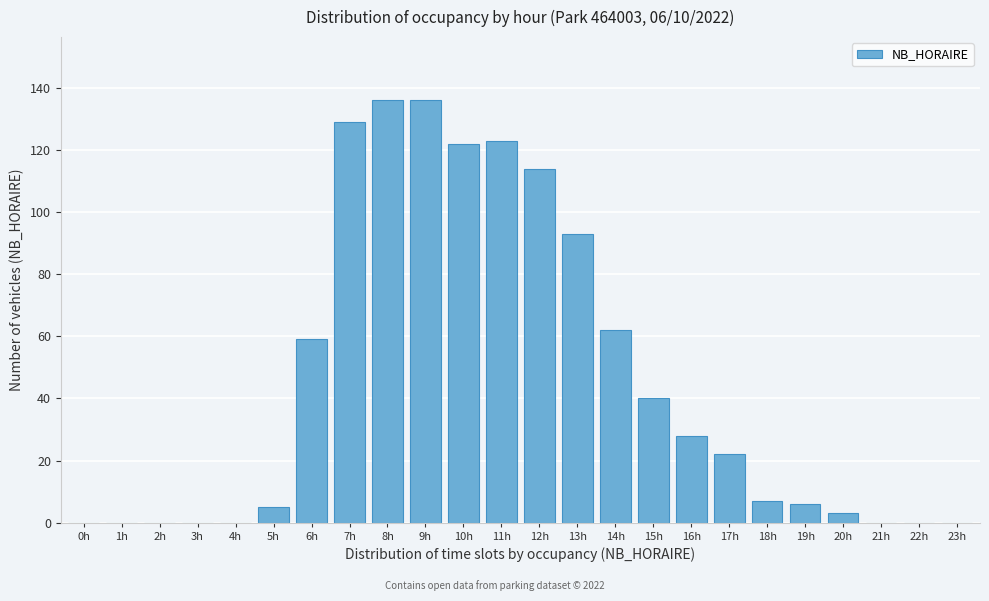

Reading right to left, what are all the values shown in this chart?

23h=0	22h=0	21h=0	20h=3	19h=6	18h=7	17h=22	16h=28	15h=40	14h=62	13h=93	12h=114	11h=123	10h=122	9h=136	8h=136	7h=129	6h=59	5h=5	4h=0	3h=0	2h=0	1h=0	0h=0